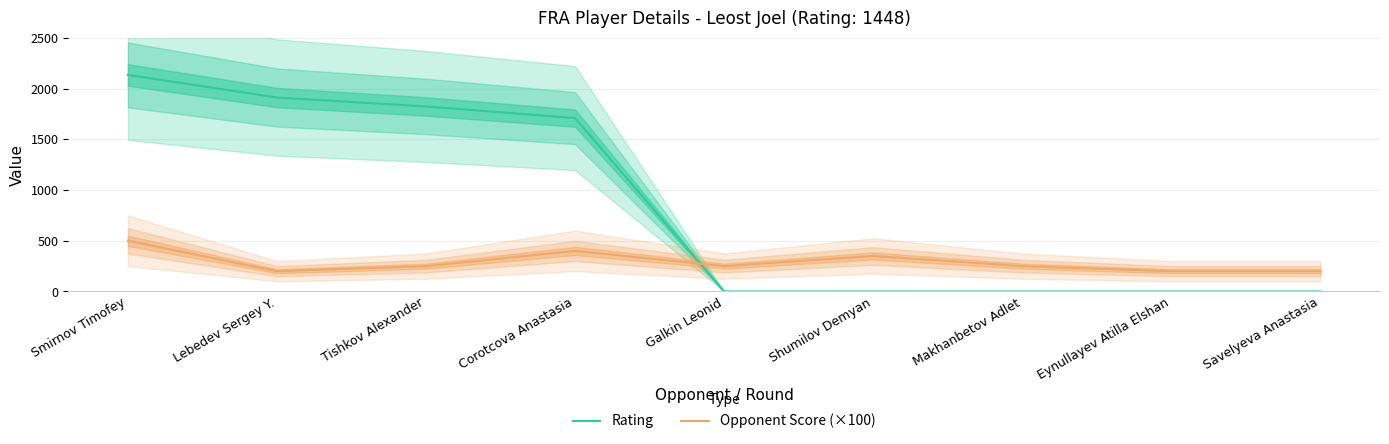

What is the maximum value for Rating?

2135